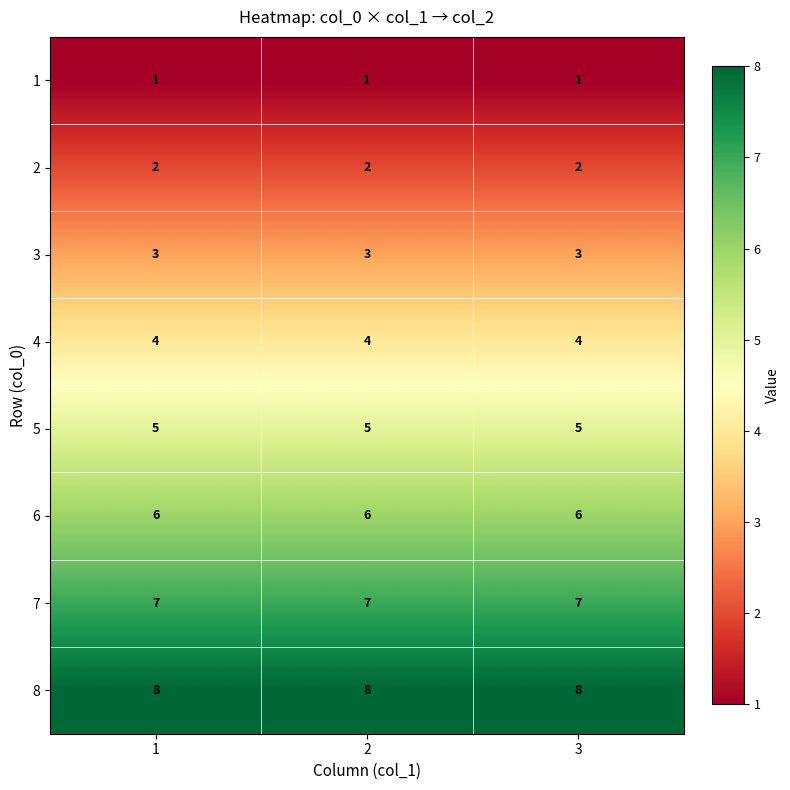

Rank the series by their maximum value, from lowest to highest.

1, 2, 3, 4, 5, 6, 7, 8